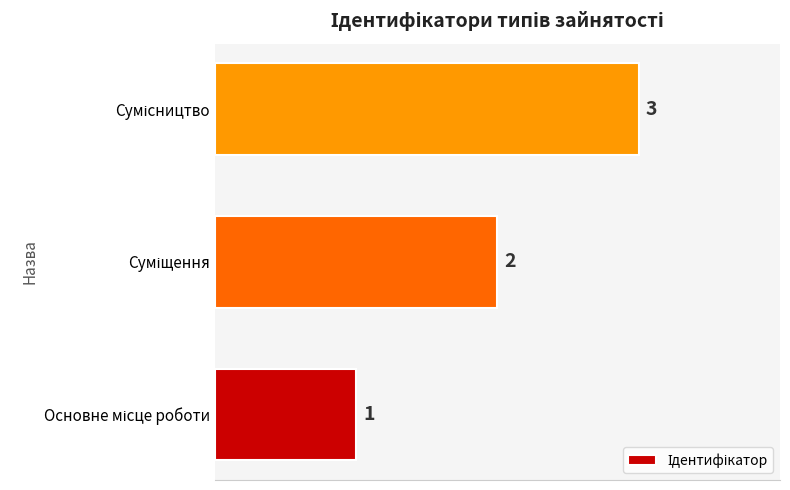

What is the sum of all values?

6